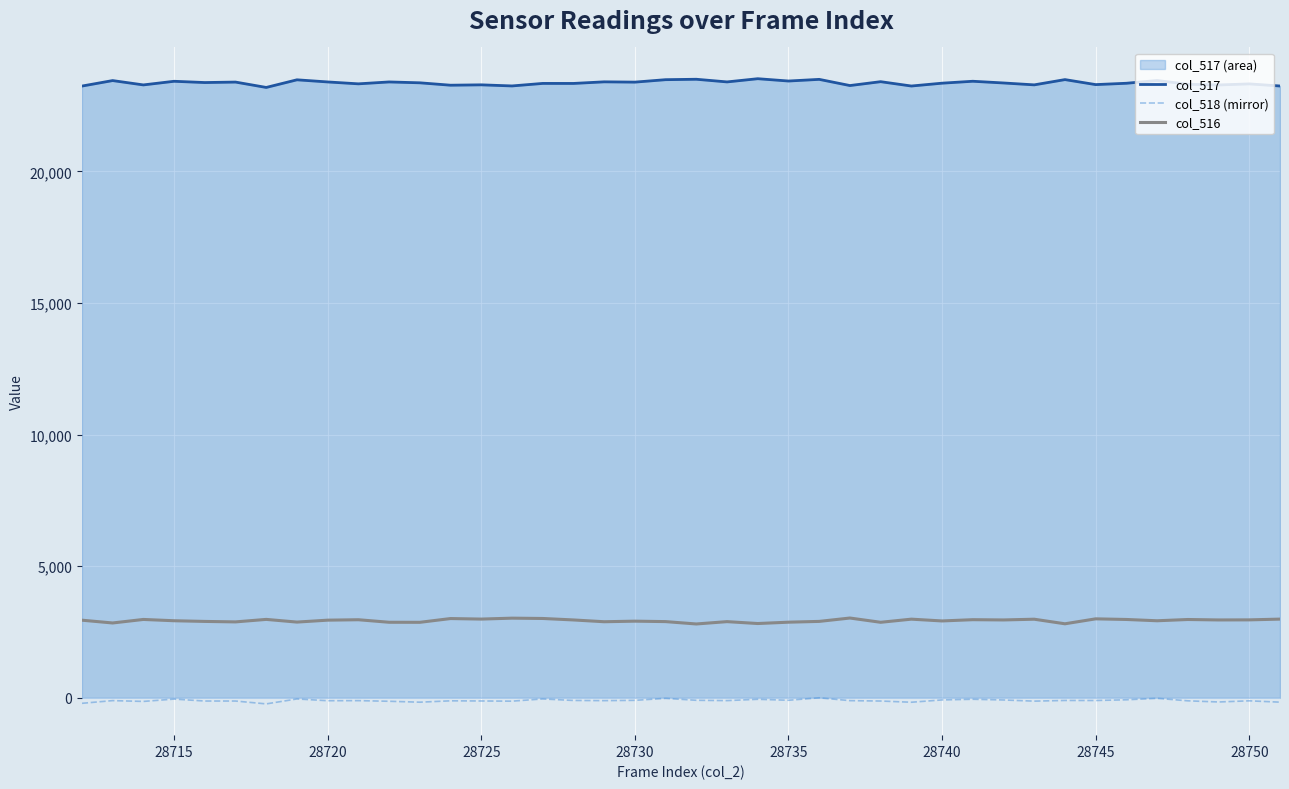

Reading left to right, list all the values displayed in this chart.

col_517: 23245	23454	23289	23427	23379	23397	23193	23483	23402	23330	23402	23369	23278	23292	23250	23346	23345	23406	23395	23488	23504	23403	23525	23437	23500	23265	23412	23247	23355	23428	23363	23291	23491	23301	23352	23457	23314	23287	23328	23248
col_518 (mirror): -209	-106	-137	-48	-122	-122	-231	-43	-110	-107	-131	-166	-114	-120	-127	-43	-100	-107	-96	-20	-94	-106	-56	-93	0	-107	-122	-168	-80	-55	-82	-126	-100	-102	-75	-19	-114	-158	-114	-165
col_516: 2950	2844	2978	2929	2903	2885	2980	2878	2951	2967	2871	2869	3012	2992	3027	3015	2959	2891	2913	2896	2806	2895	2823	2874	2904	3032	2870	2989	2921	2969	2959	2987	2813	3001	2977	2928	2976	2959	2962	2991